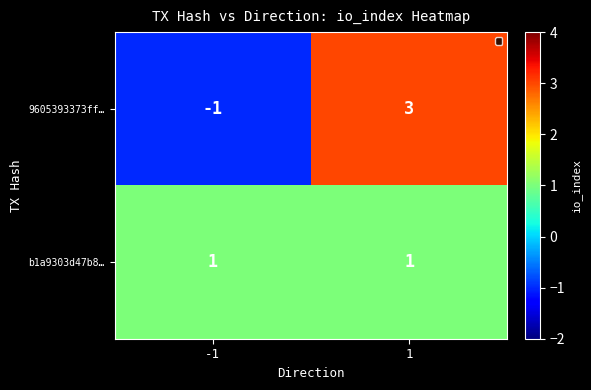

Which series changed the most between -1 and 1?

9605393373ff…